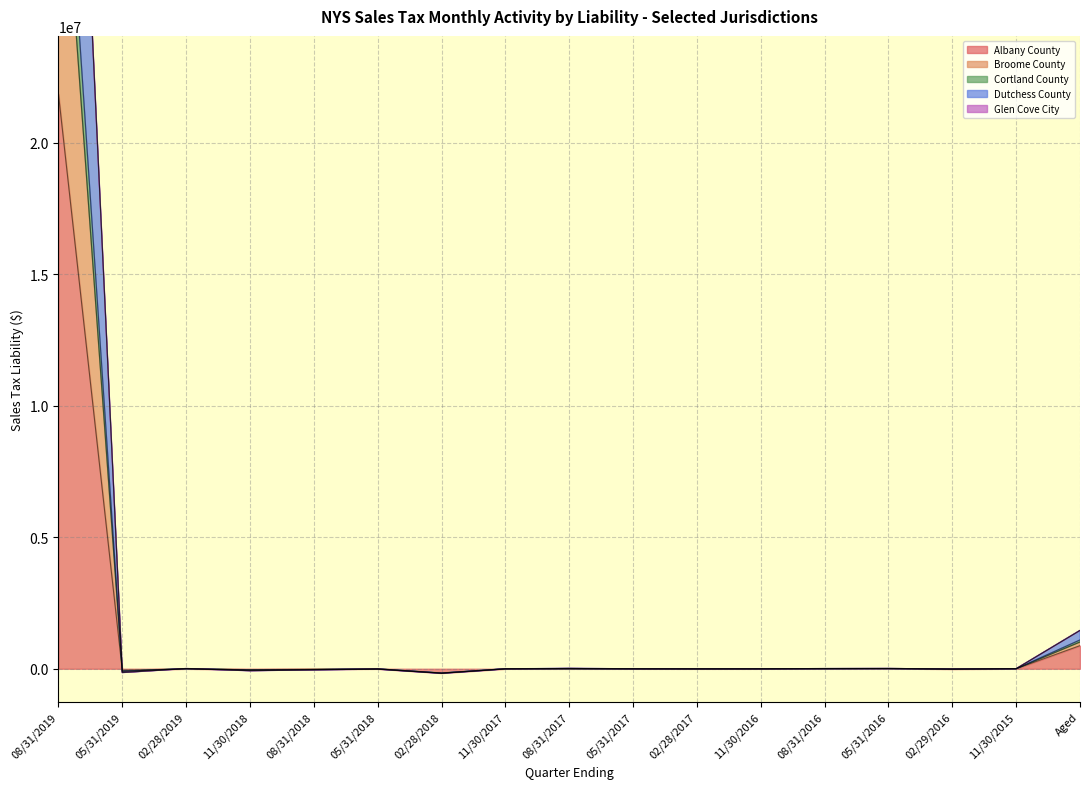

Read the Albany County value at 11/30/2016.

-3249.5